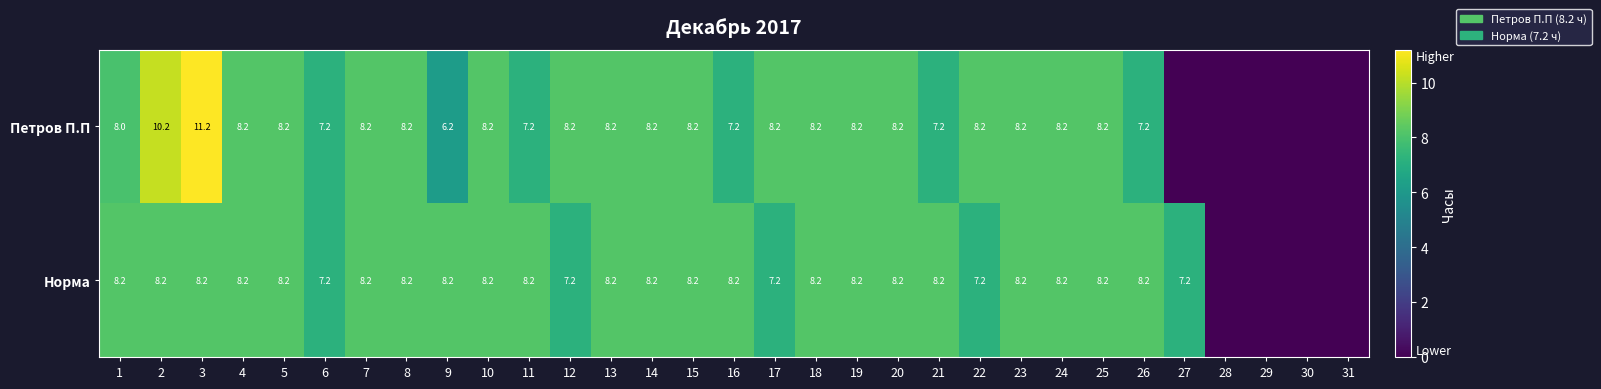

What is the difference between the Петров П.П values at 9 and 19?

2.0